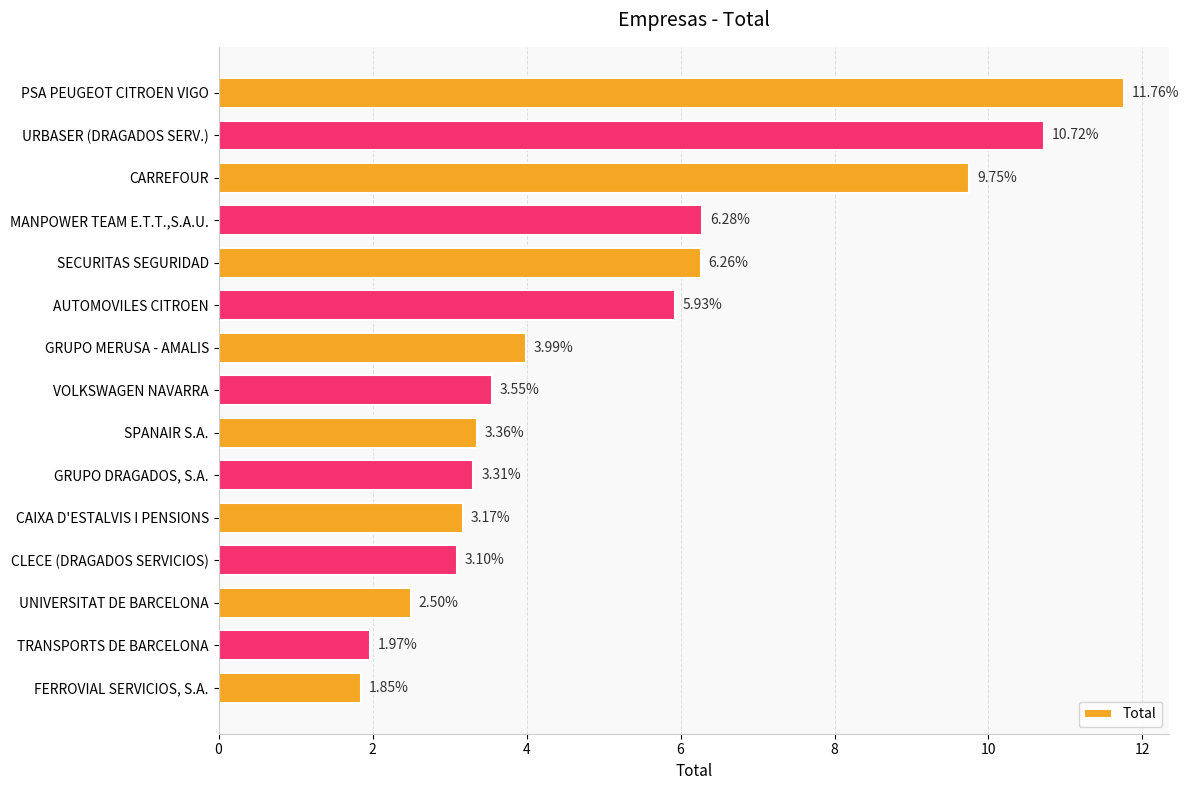

What is the label of the 4th bar from the bottom?

CLECE (DRAGADOS SERVICIOS)